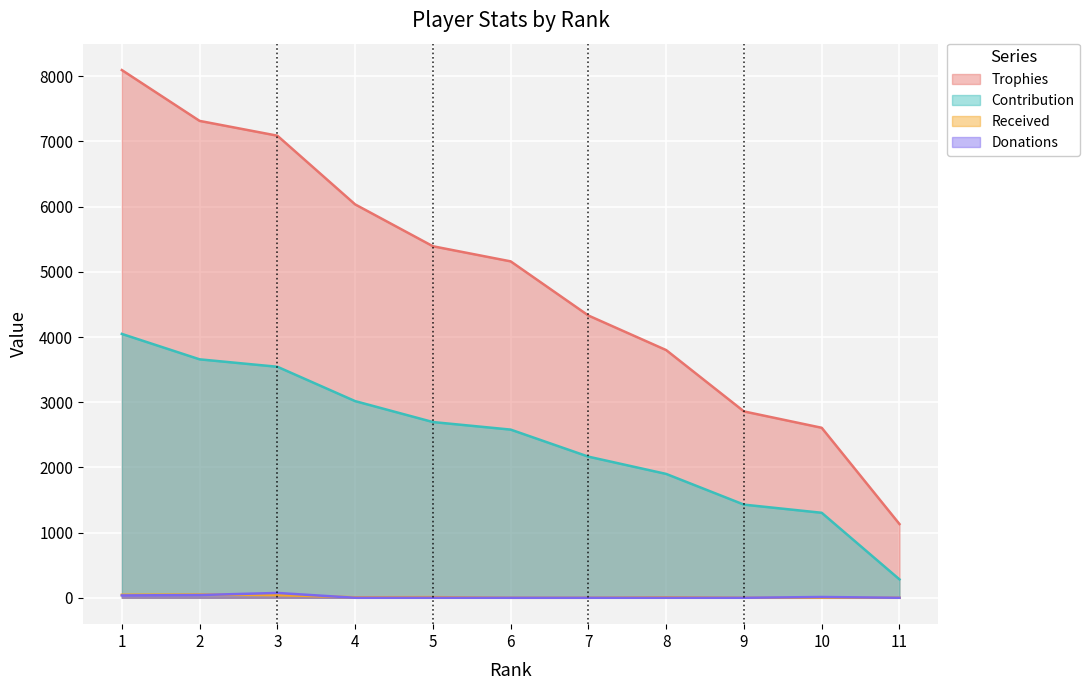

Which series has the largest range (max minus min)?

Trophies